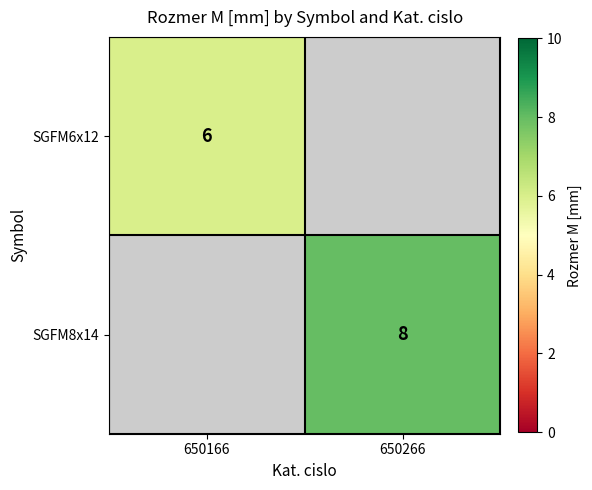

What is the smallest value displayed?

6.0